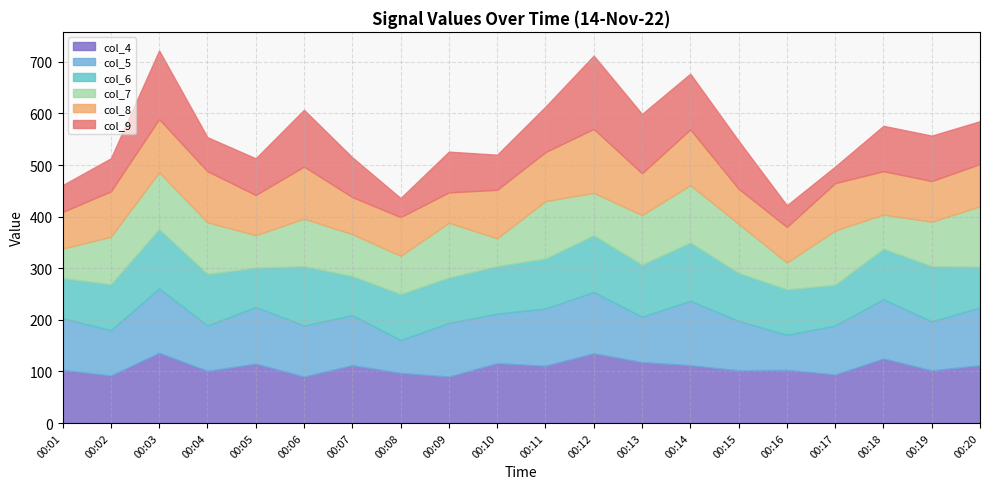

Reading left to right, transcribe all the data shown in this chart.

col_4: 103	92	136	101	115	90	112	97	90	116	111	135	118	112	102	103	94	125	102	112
col_5: 100	88	125	88	110	99	97	64	104	96	111	119	88	125	96	68	95	115	95	112
col_6: 78	89	115	100	76	115	76	89	88	92	97	110	101	113	93	88	79	98	107	79
col_7: 57	92	110	100	63	92	81	74	106	54	111	82	96	111	95	52	105	66	86	117
col_8: 71	88	103	99	78	101	72	75	59	94	95	124	81	108	68	69	92	84	79	82
col_9: 52	64	133	66	71	110	77	37	79	68	88	142	115	108	93	42	32	88	88	83